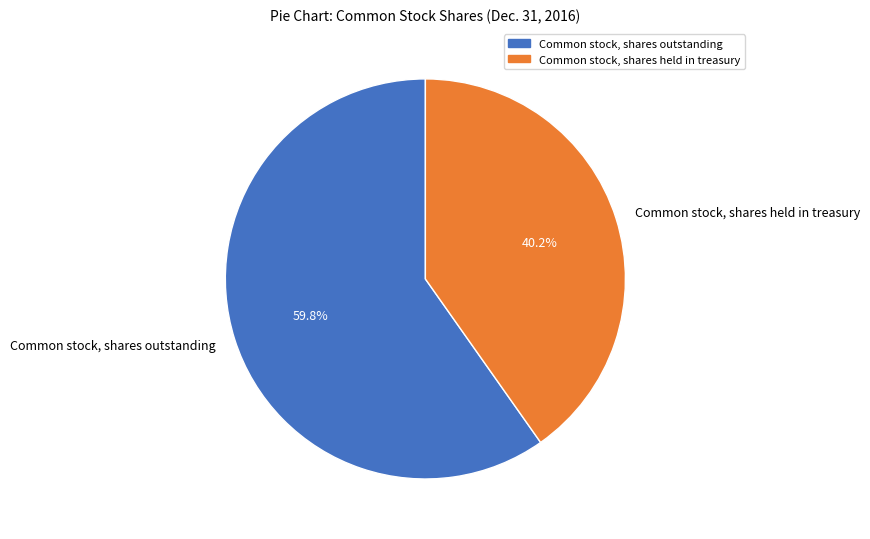

What is the smallest slice in the pie chart?

Common stock, shares held in treasury